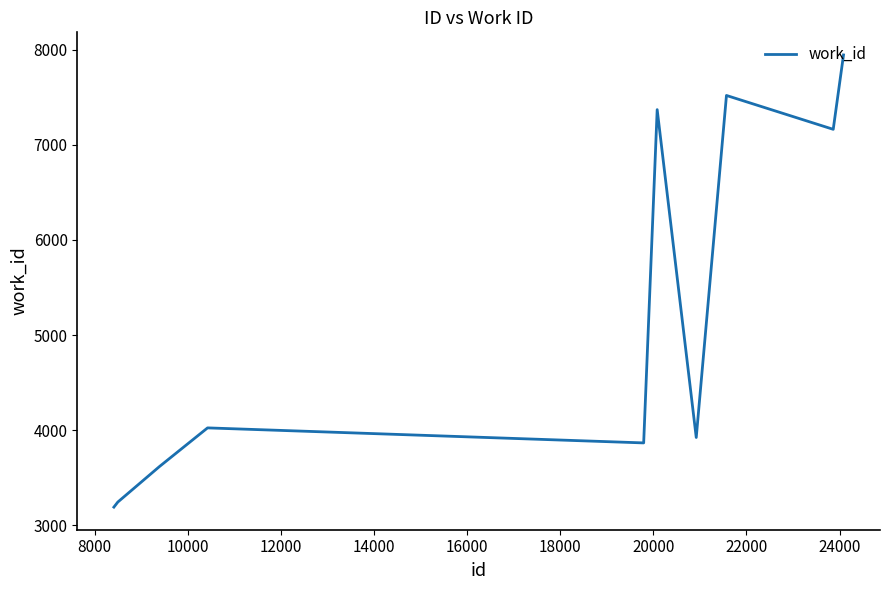

What is the greatest value displayed?

7945